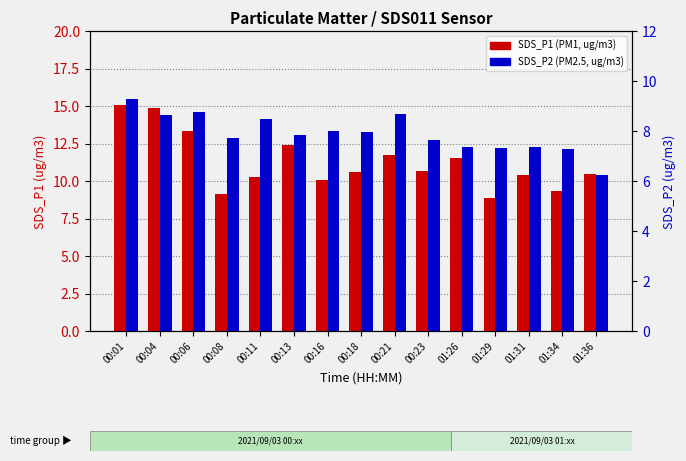

Between 00:16 and 01:36, which series saw the biggest shift?

SDS_P2